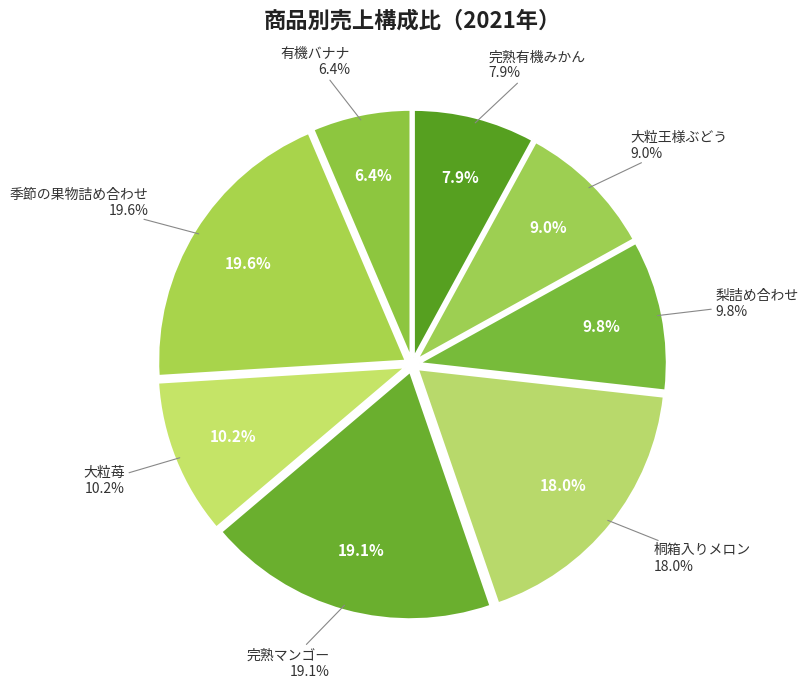

How many slices are in this pie chart?

8